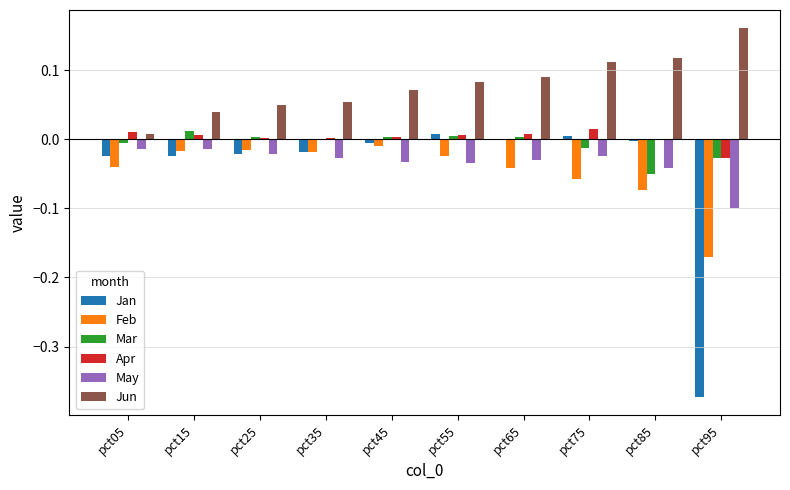

Is it true that May equals -0.0 at pct45?

True